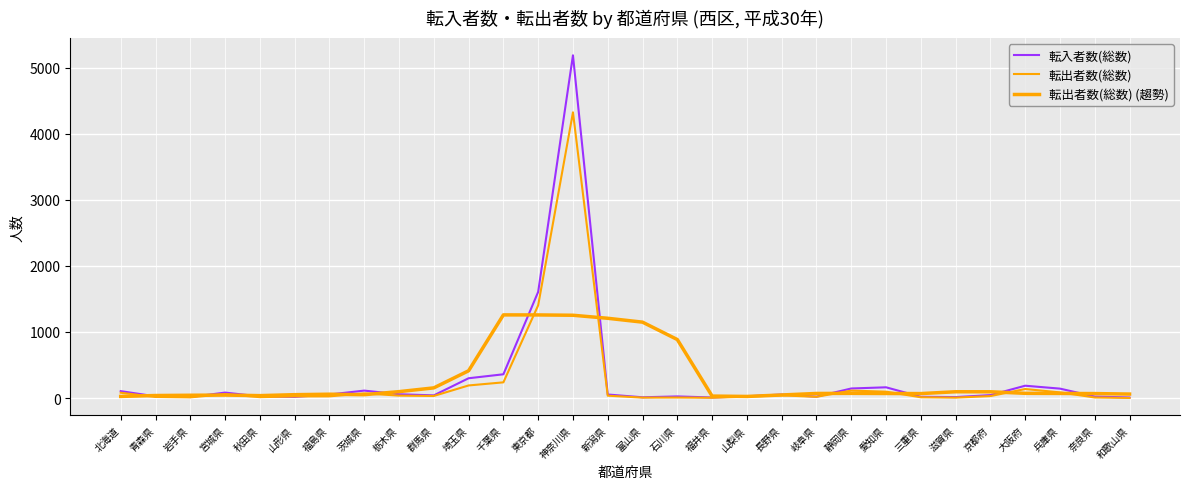

Does the chart display data point markers on the line(s)?

No